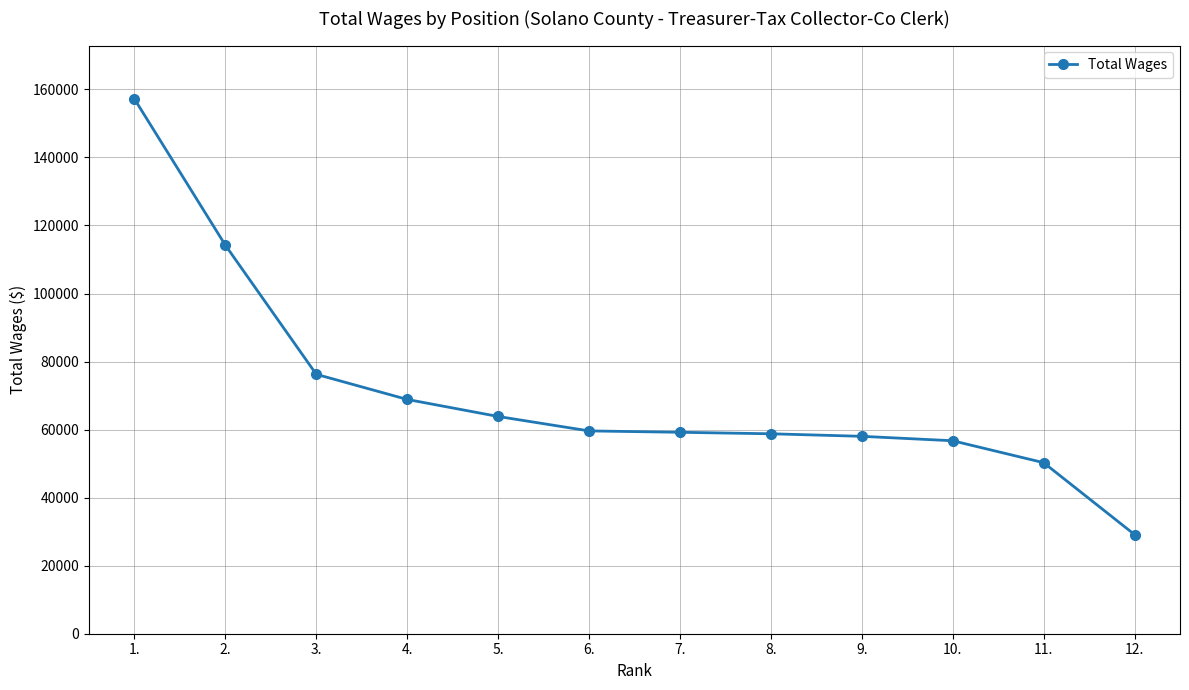

What position from the right is 8.?

5